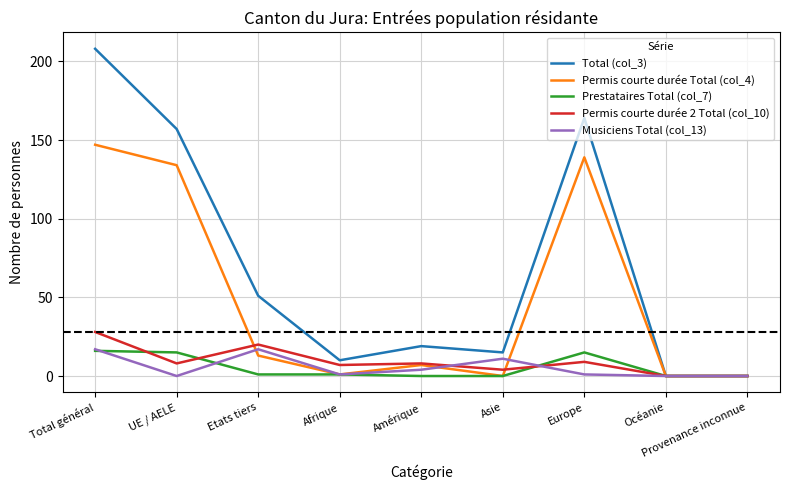

How many lines are shown in the chart?

5